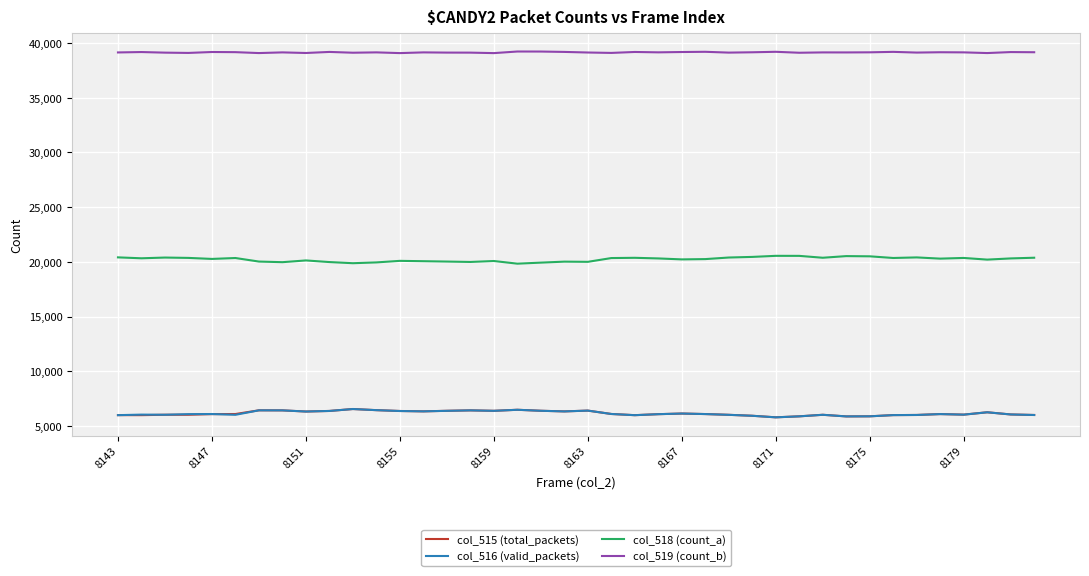

What is the minimum value shown in the chart?

5795